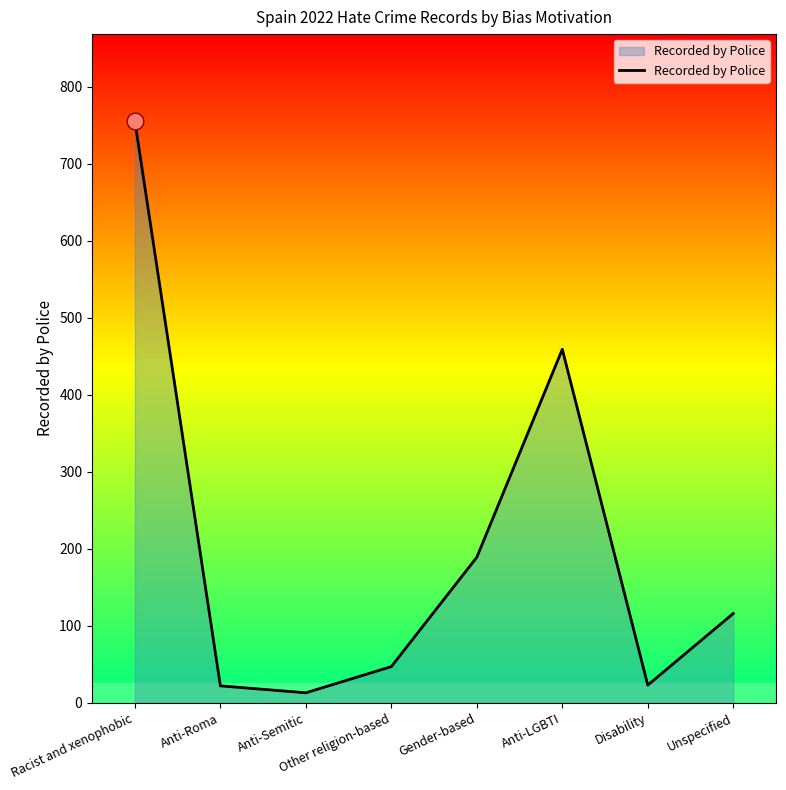

What is the change in value from Gender-based to Anti-LGBTI?

+270